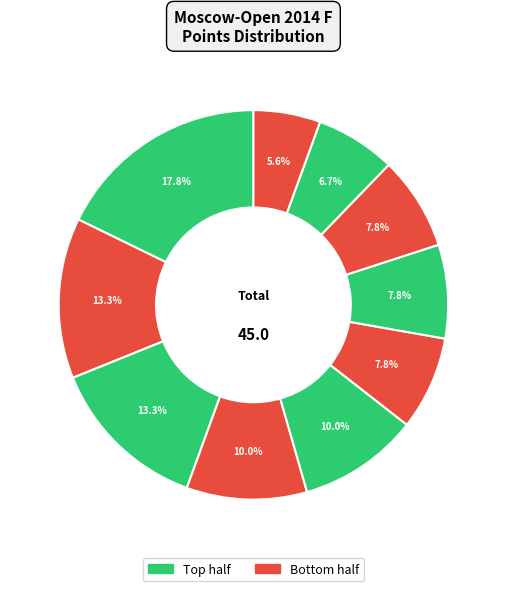

How many slices are in this pie chart?

10